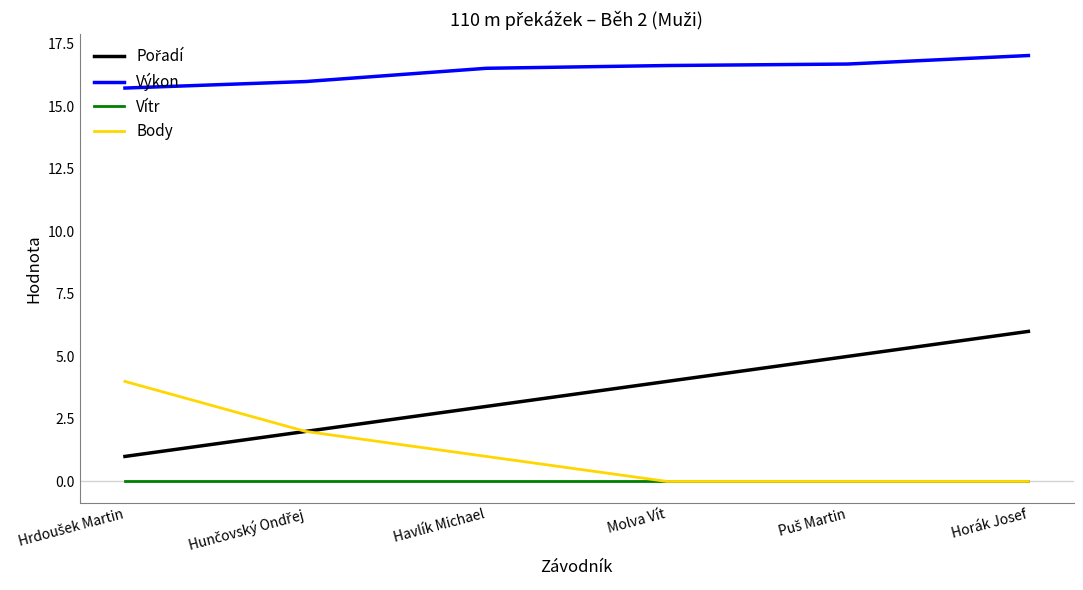

Which label corresponds to the largest value in the chart?

Horák Josef